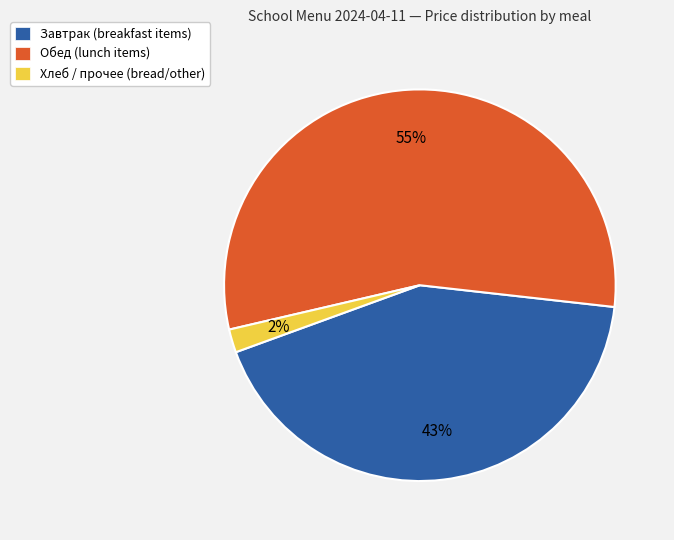

Is there a majority slice in this chart?

Yes